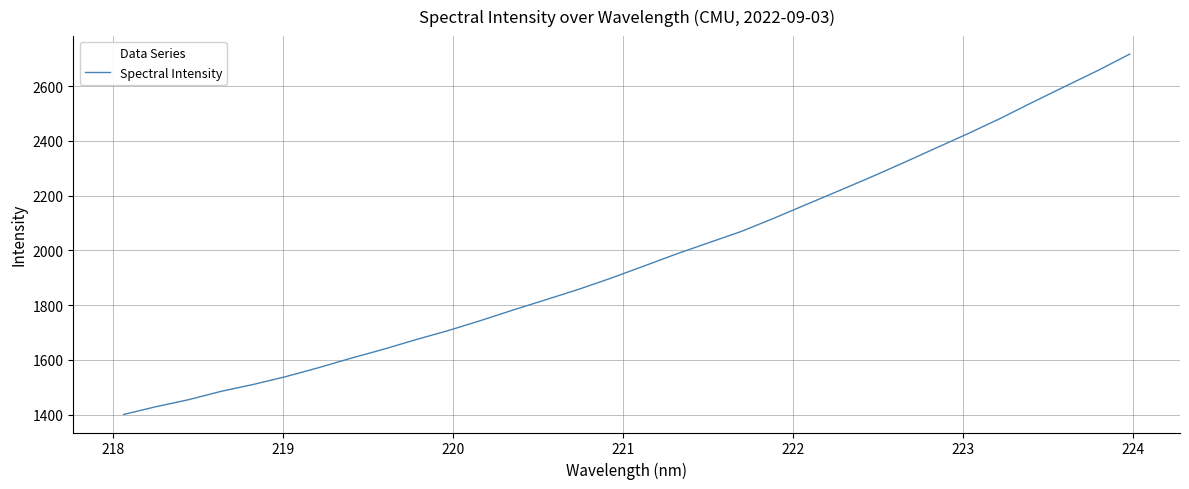

What is the maximum value shown in the chart?

2716.9